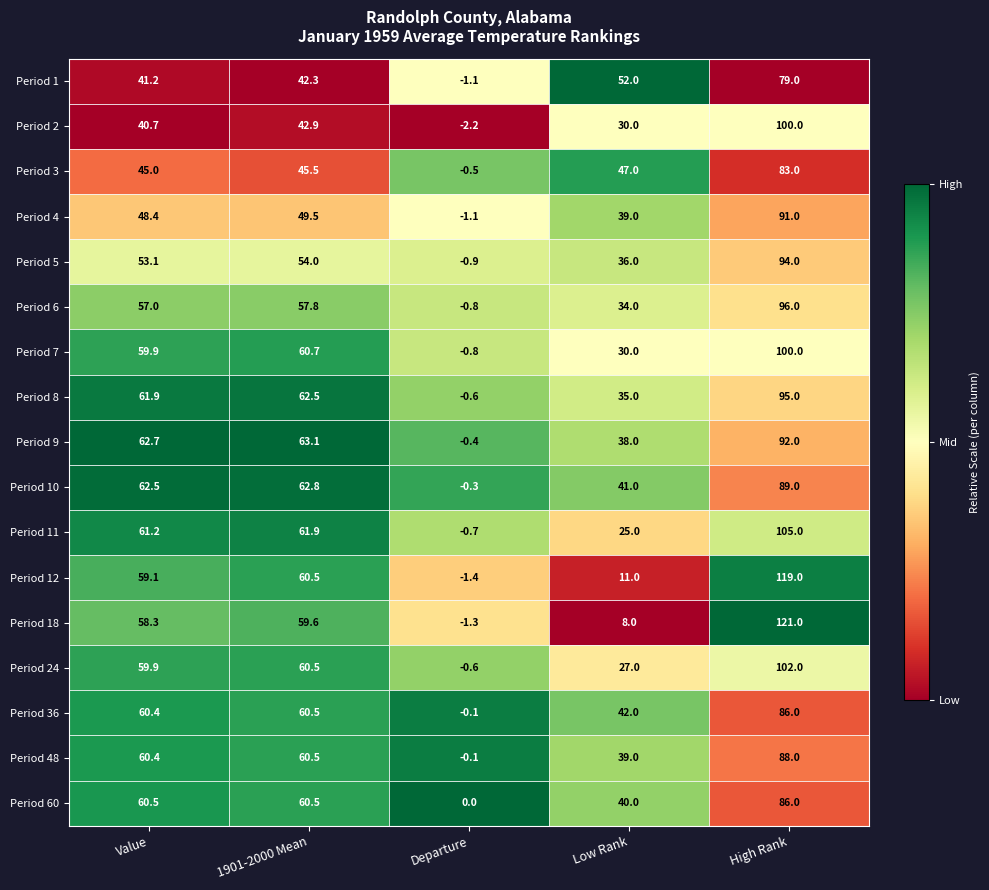

How many negative values does the Period 9 series have?

1